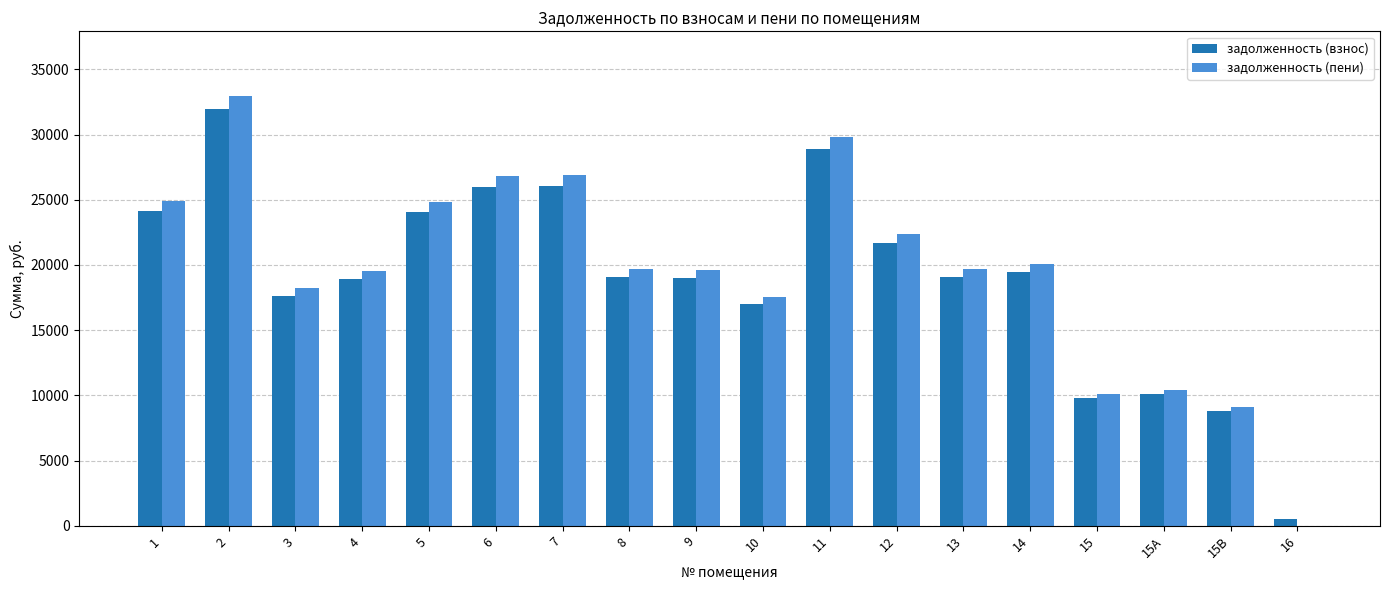

Are the bars horizontal?

No